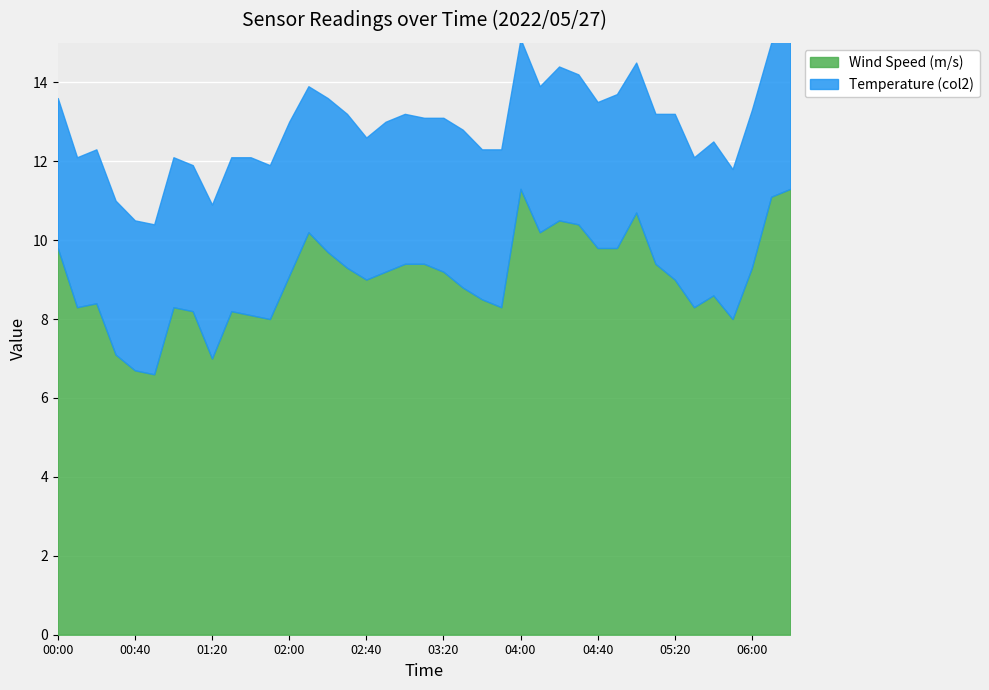

What is the difference between the maximum and minimum values?

4.7